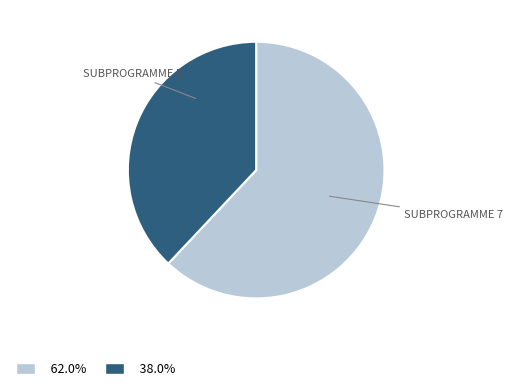

Is there any slice that represents more than half of the pie?

Yes